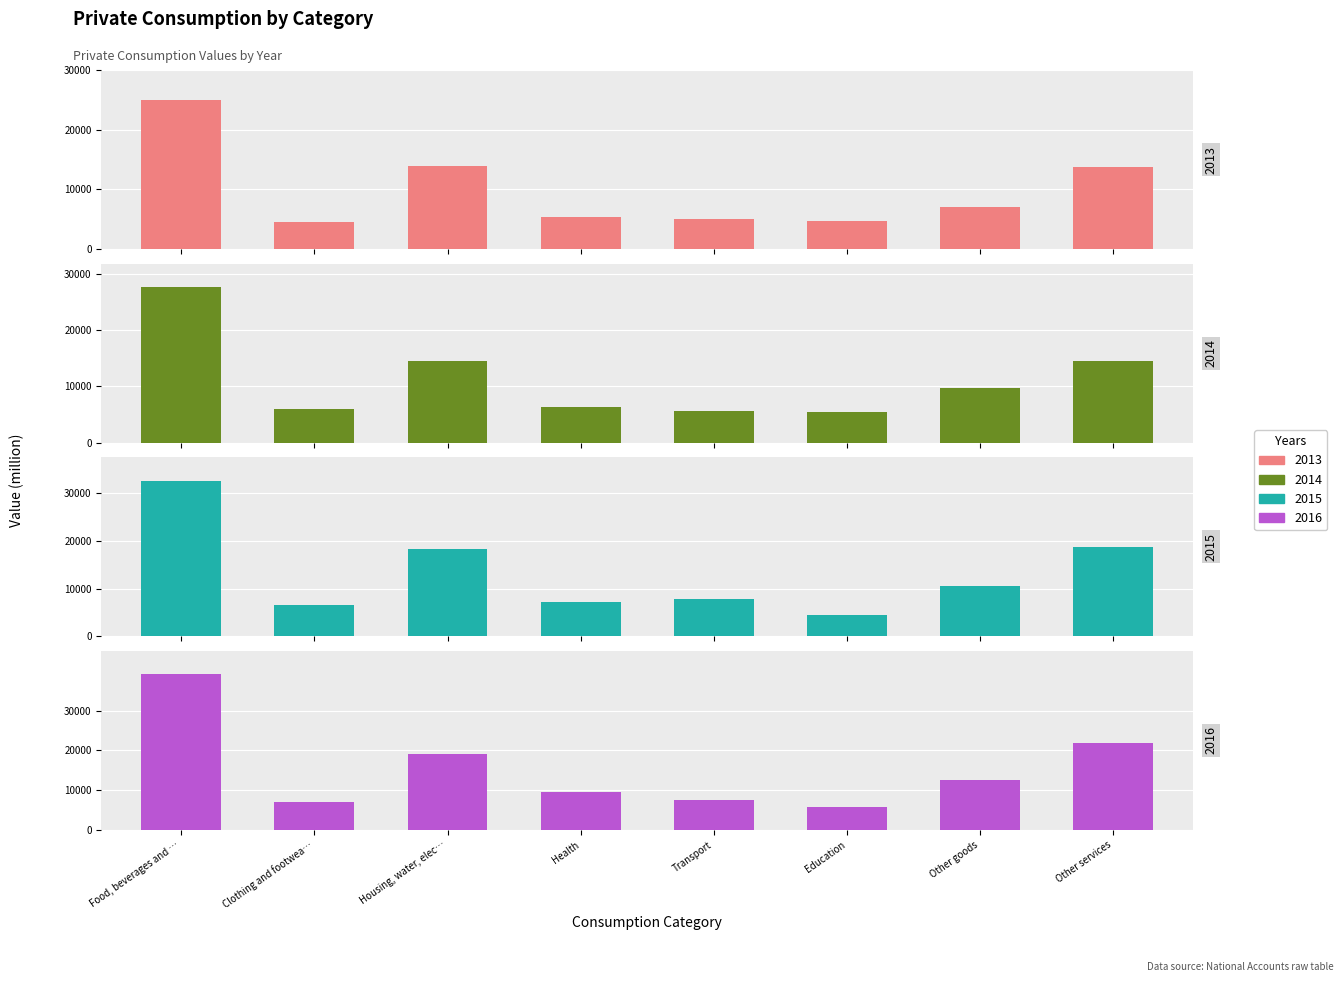

Rank the categories by 2016 value from highest to lowest.

Food, beverages and …, Other services, Housing, water, elec…, Other goods, Health, Transport, Clothing and footwea…, Education